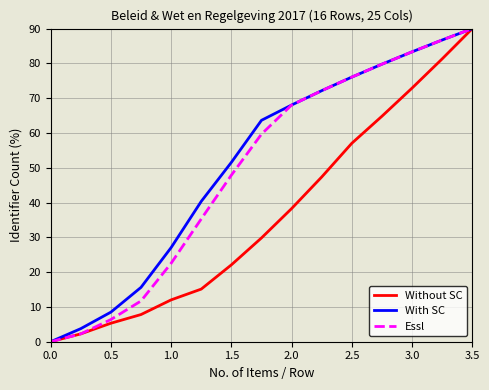

What is the difference between the maximum and minimum values in the Without SC series?

90.0